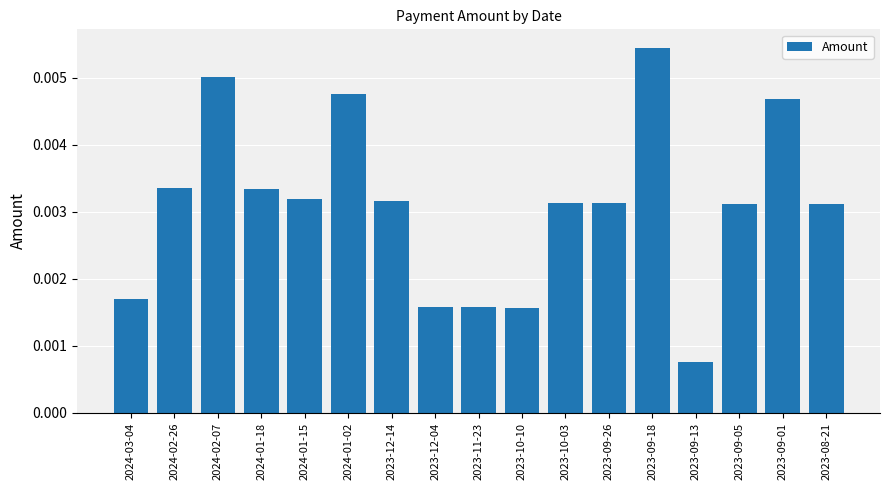

Between 2023-08-21 and 2024-01-02, which is larger?

2024-01-02